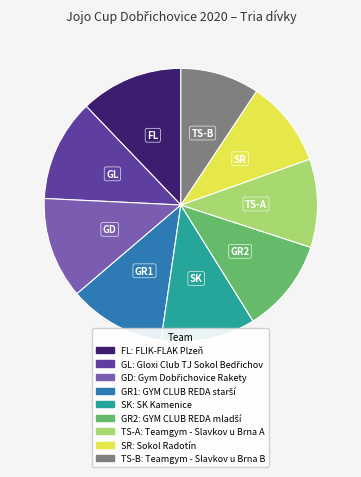

Does any single category account for the majority?

No